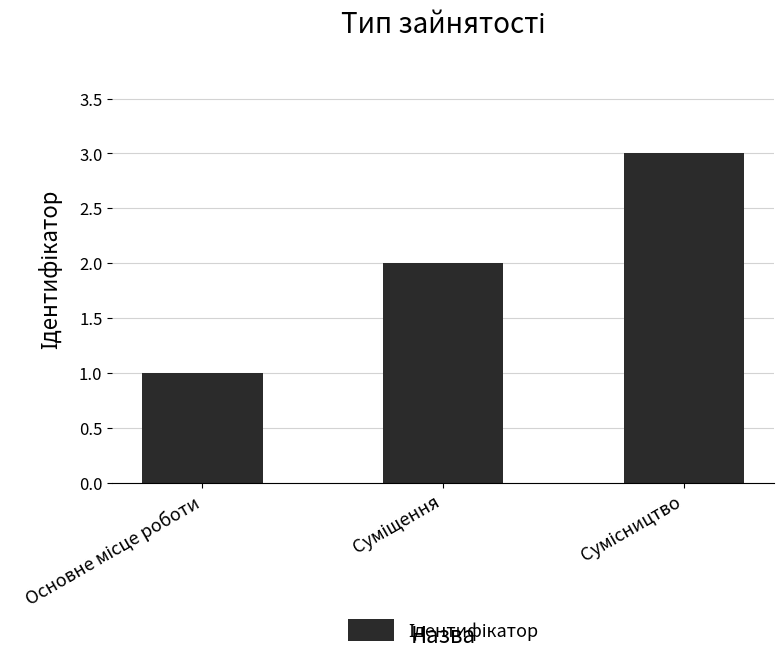

What is the sum of all values?

6